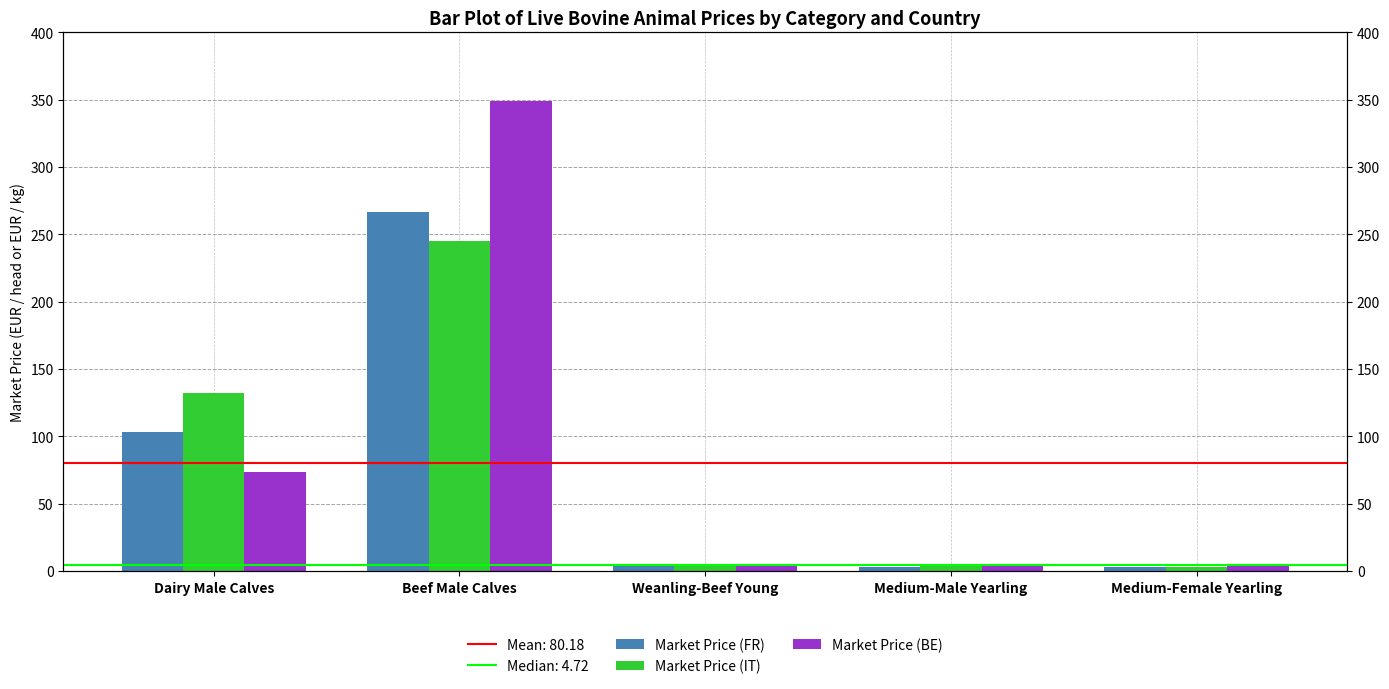

Which series has the widest spread of values?

Market Price (BE)